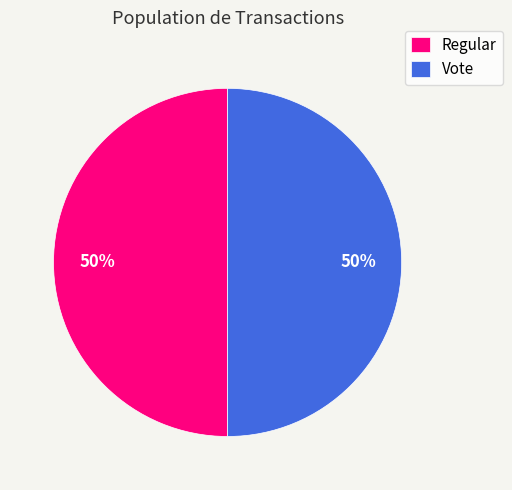

What is the ratio of the value at Regular to the value at Vote?

1.0